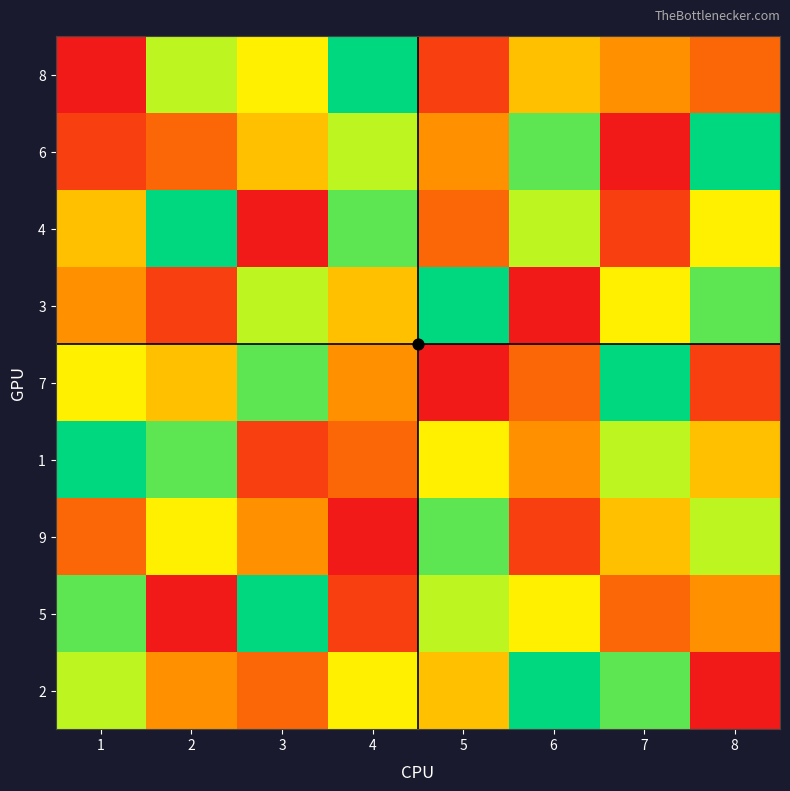

What is the difference between the highest and lowest values at 6?

8